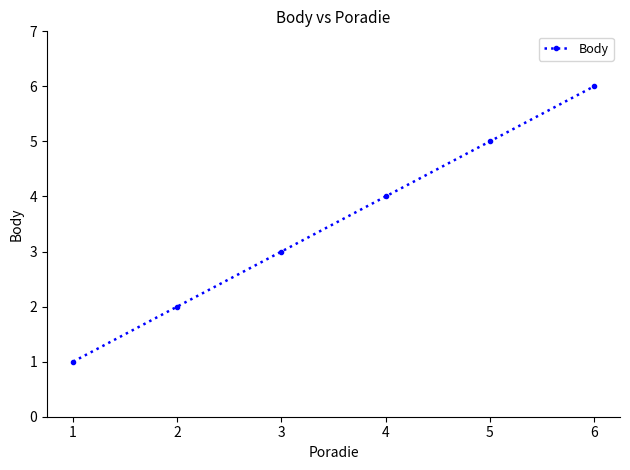

Which label corresponds to the largest value in the chart?

6